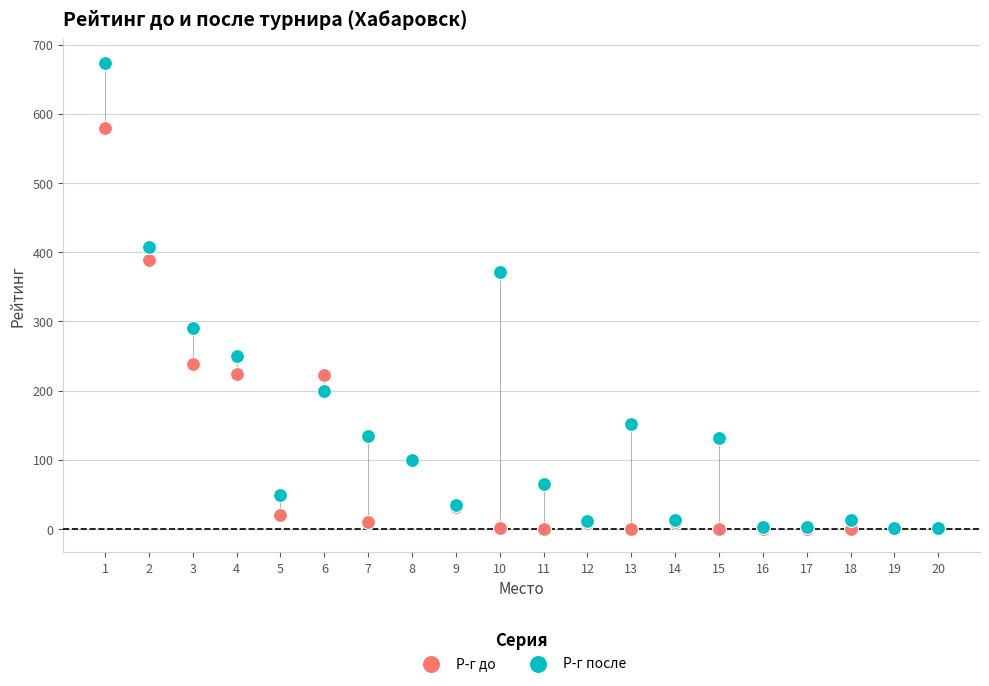

Across all series, what Y value is closest to 337?

372